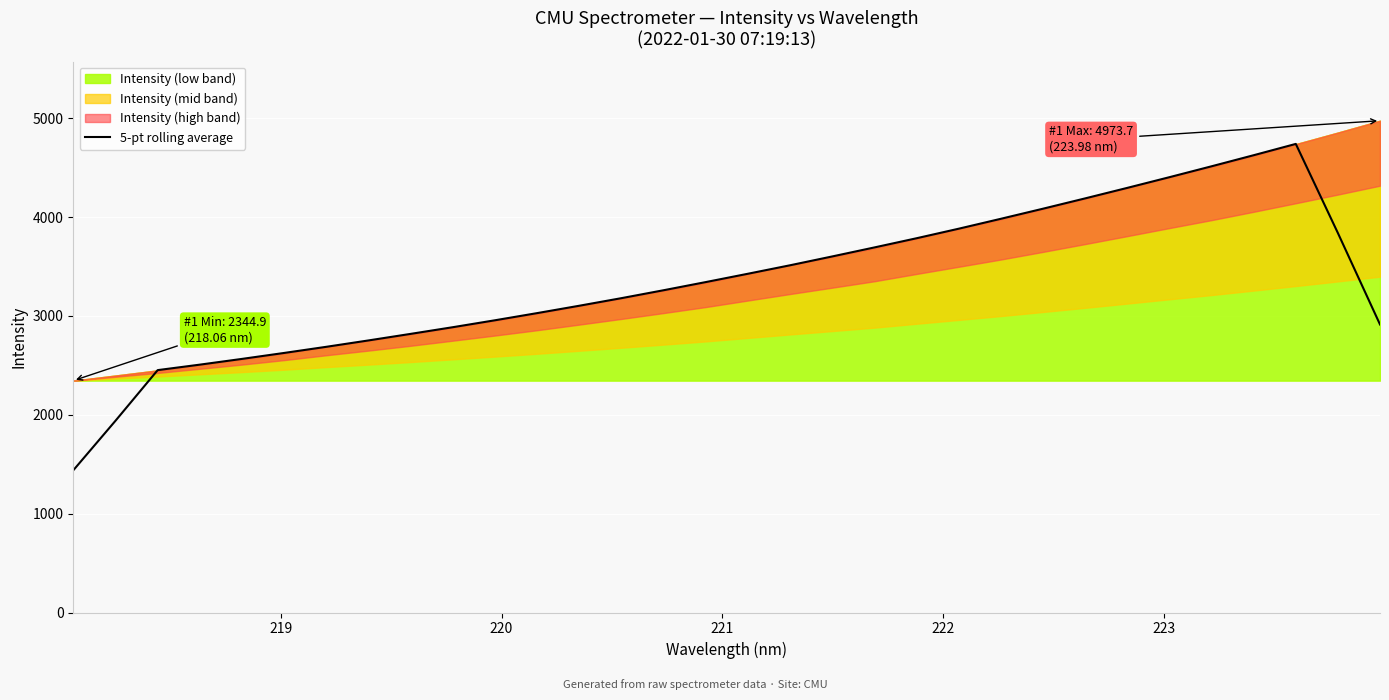

True or false: there are more than 0 points higher than both neighbors.

True